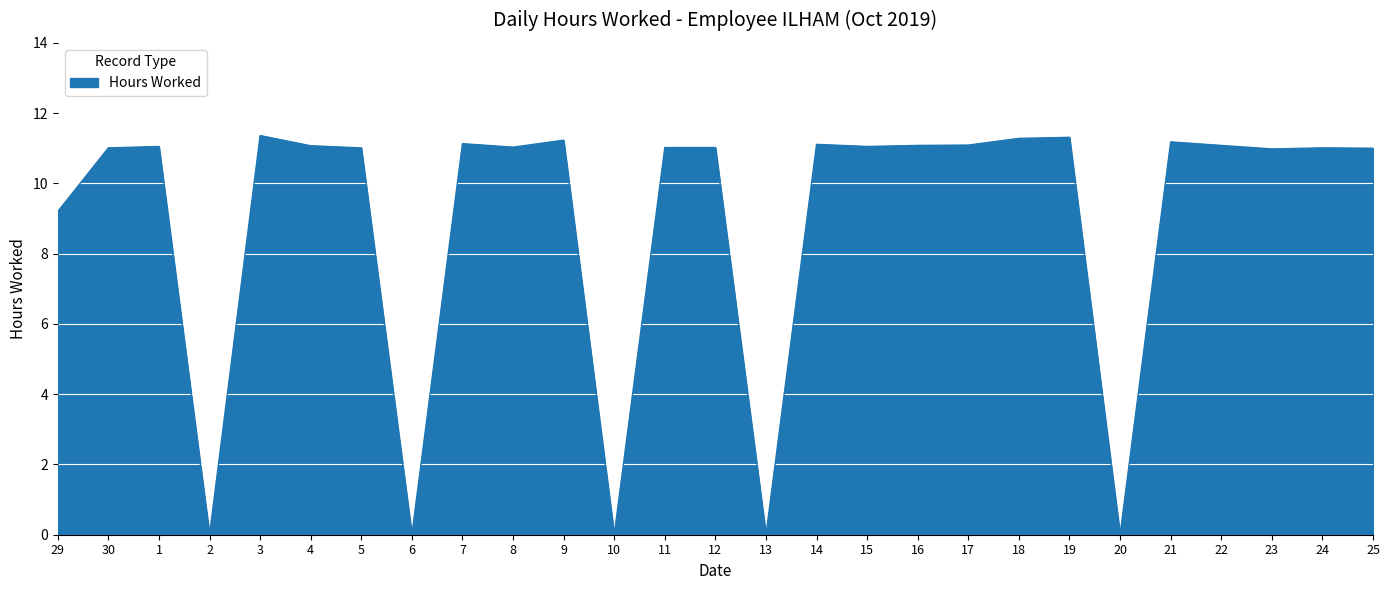

What is the difference between the maximum and minimum values?

11.4